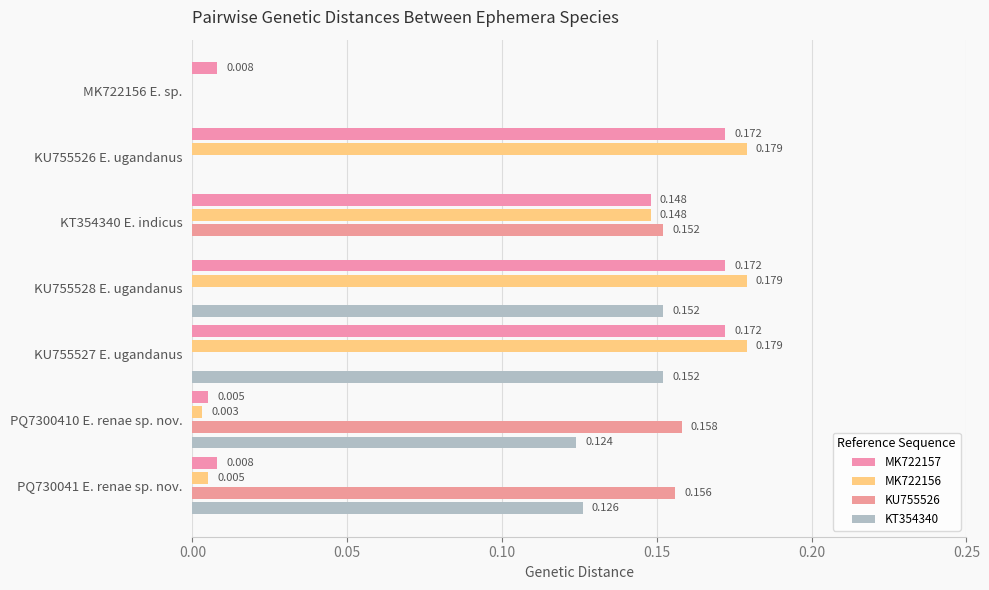

What is the sum of all MK722157 values?

0.7